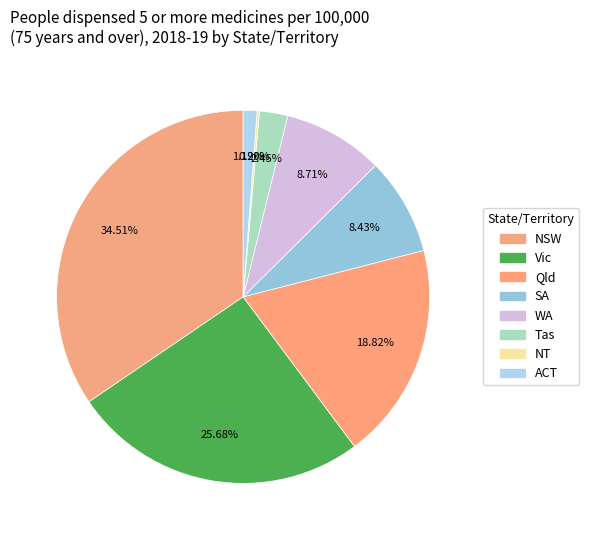

Which slice is the largest?

NSW